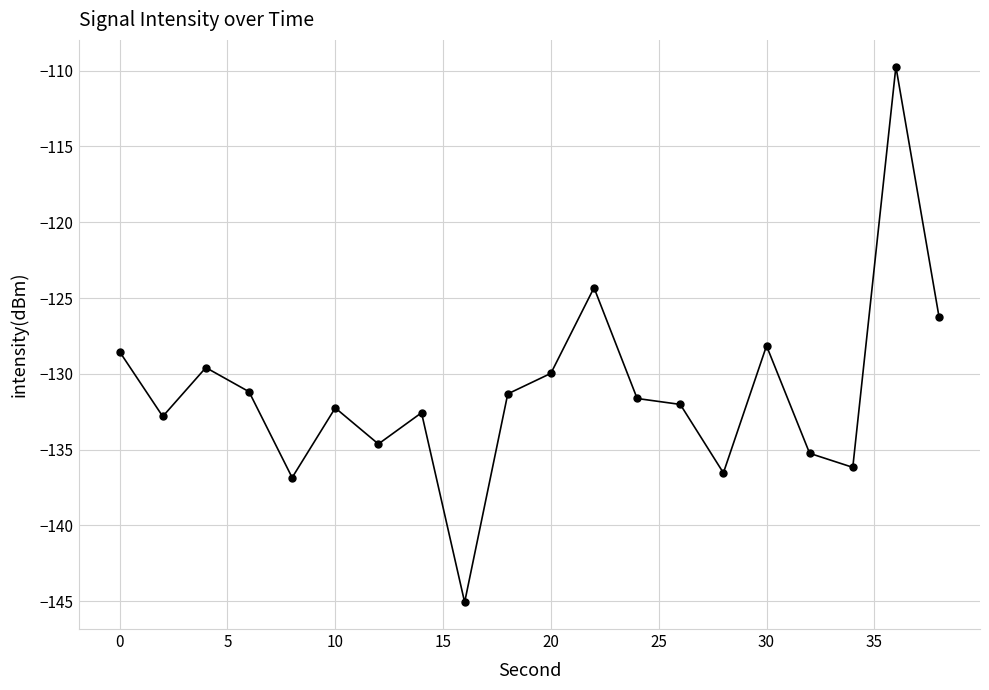

How many distinct data groups are displayed?

1